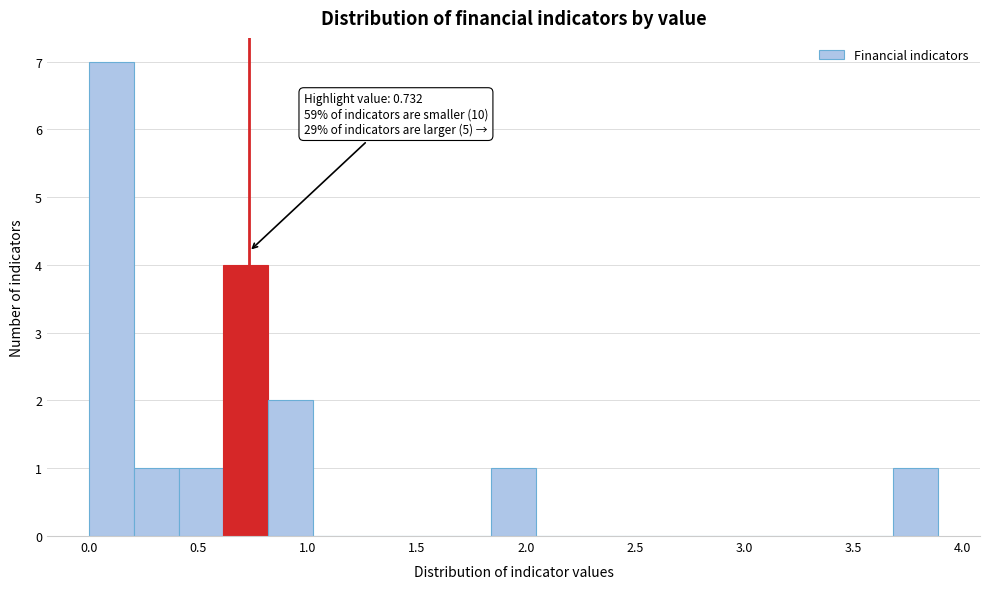

Which range on the x-axis has the tallest bar?

0.00 to 0.20